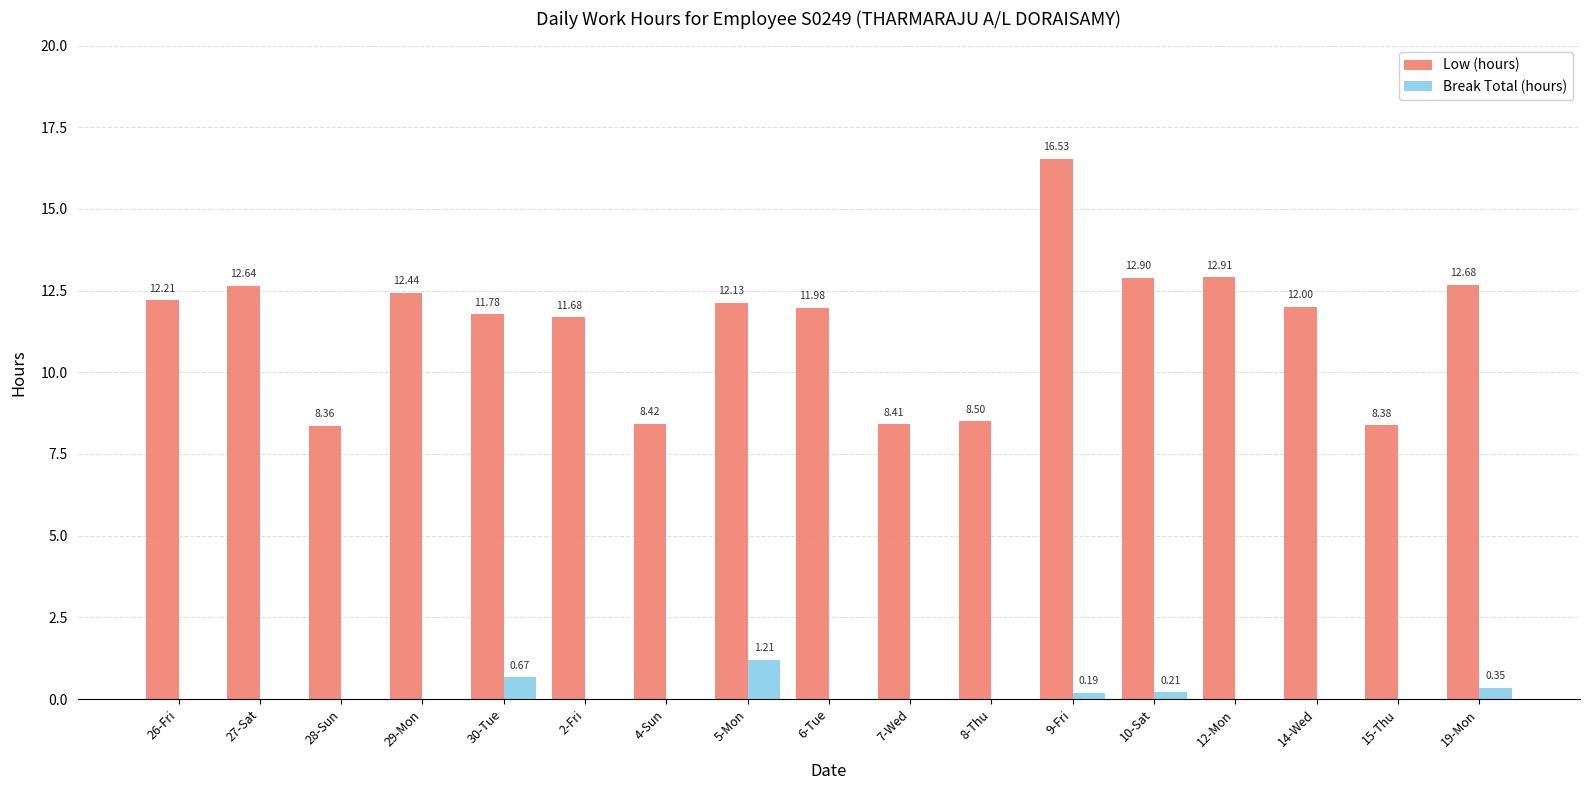

Is the value of Low (hours) at 19-Mon greater than the value of Break Total (hours) at 14-Wed?

Yes